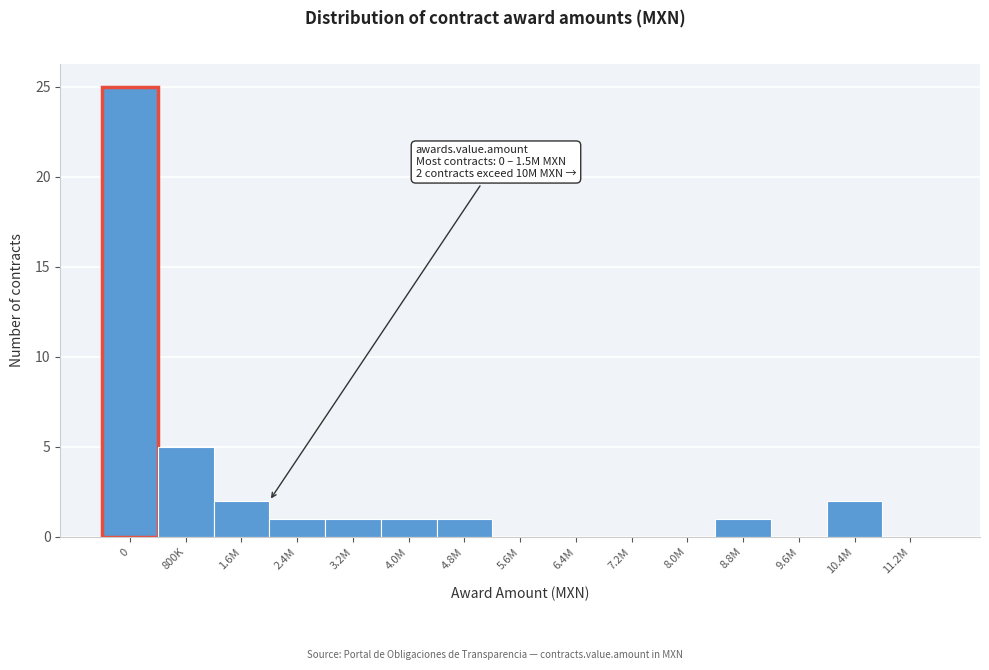

Reading left to right, transcribe all the data shown in this chart.

0=25	800K=5	1.6M=2	2.4M=1	3.2M=1	4.0M=1	4.8M=1	5.6M=0	6.4M=0	7.2M=0	8.0M=0	8.8M=1	9.6M=0	10.4M=2	11.2M=0